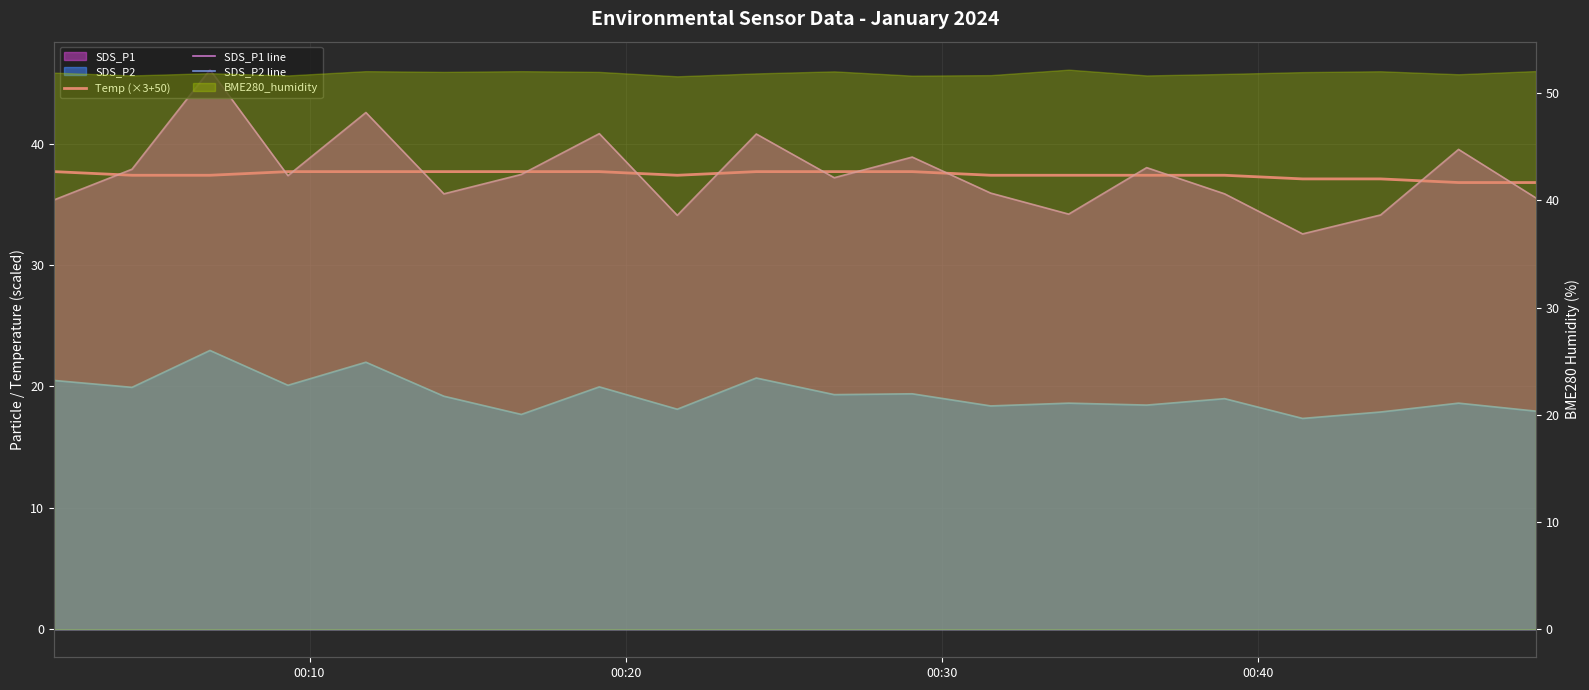

How many intersections are there between Temp (×3+50) and SDS_P1 line?

14